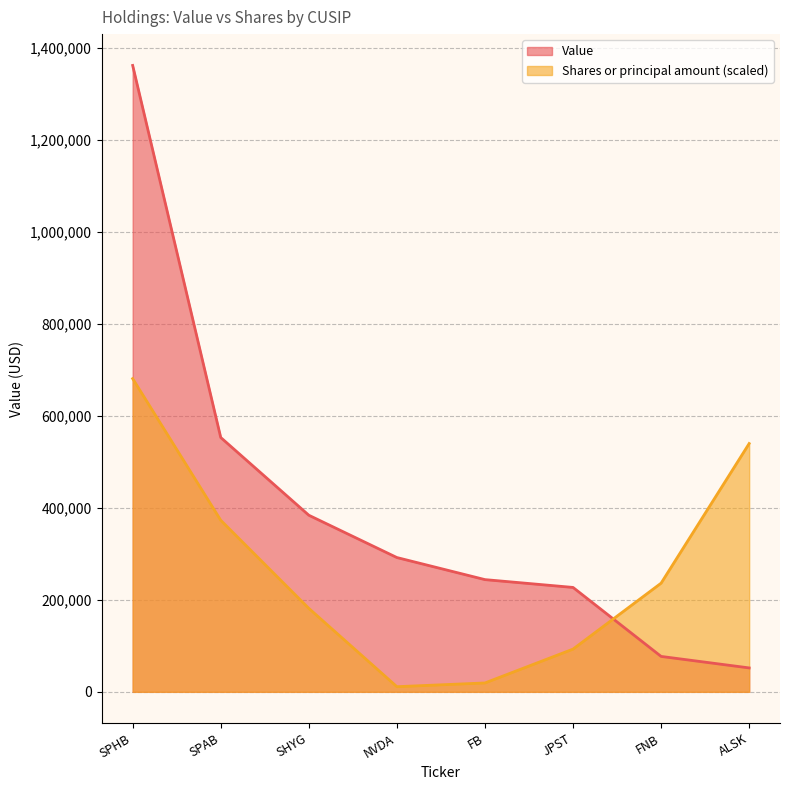

What is the minimum value for Value?

52000.0